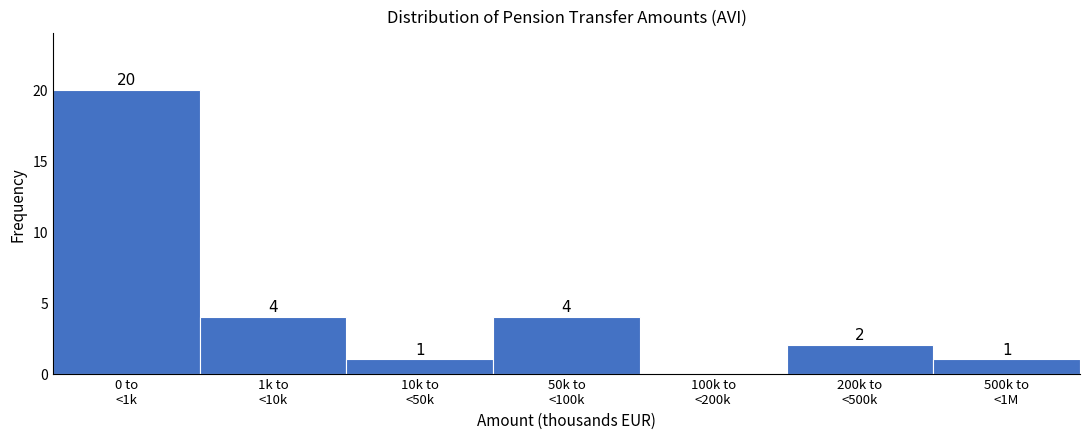

What is the greatest value displayed?

20